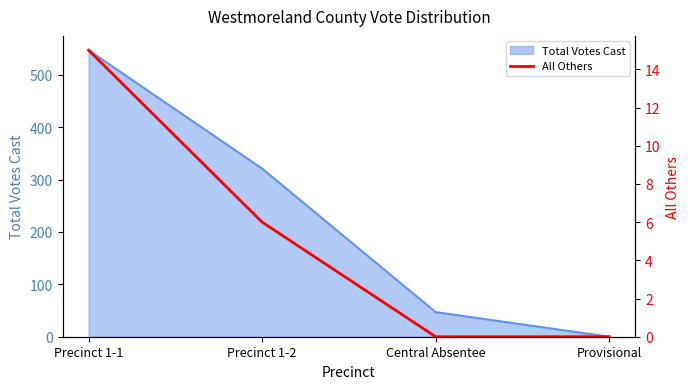

Count the number of categories in the chart.

4